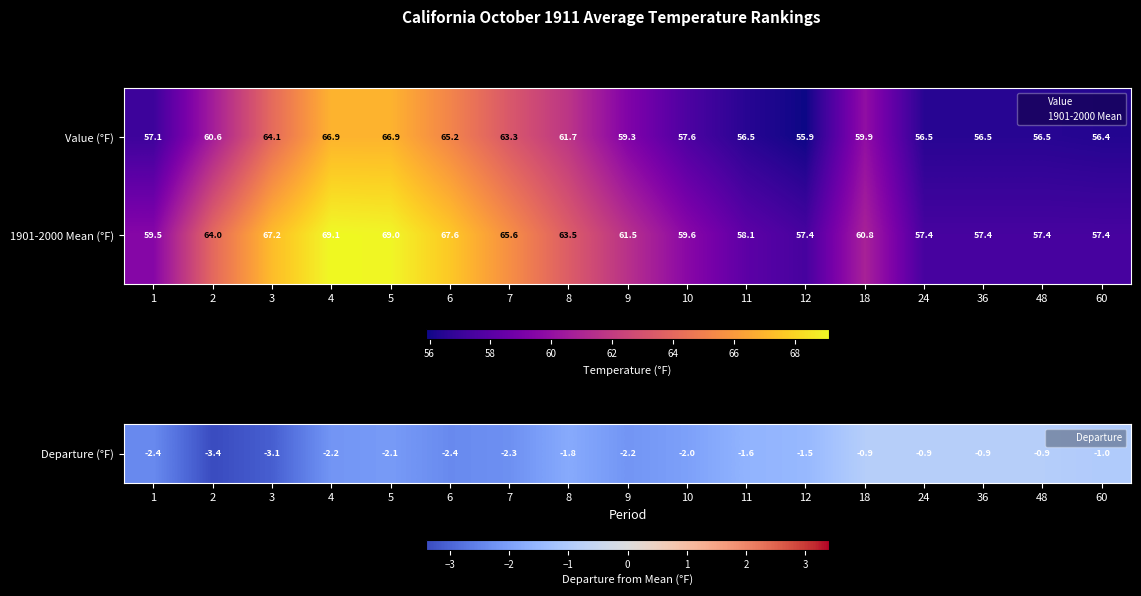

What is the difference between the highest and lowest values at 5?

2.1